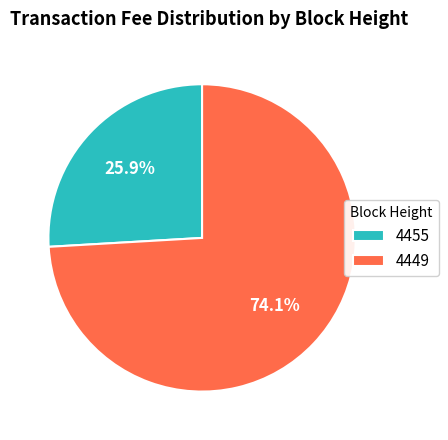

To the nearest percent, what is the difference between the largest and smallest slice percentages?

48%